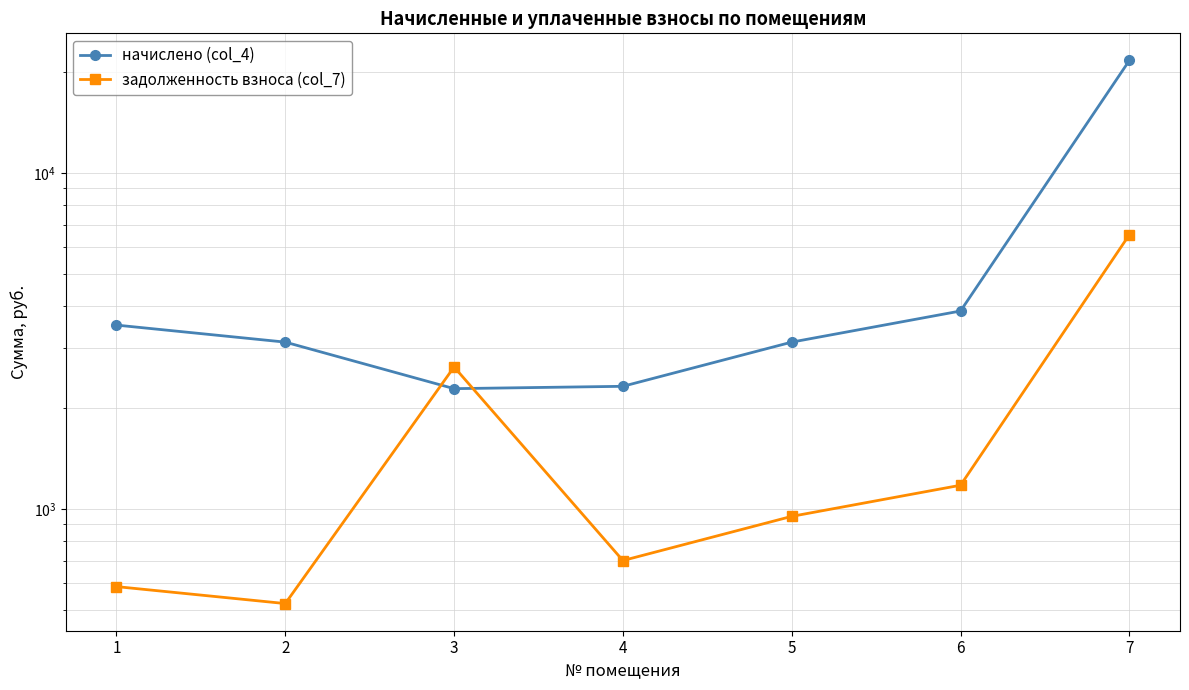

Which series has the largest total across all categories?

начислено (col_4)